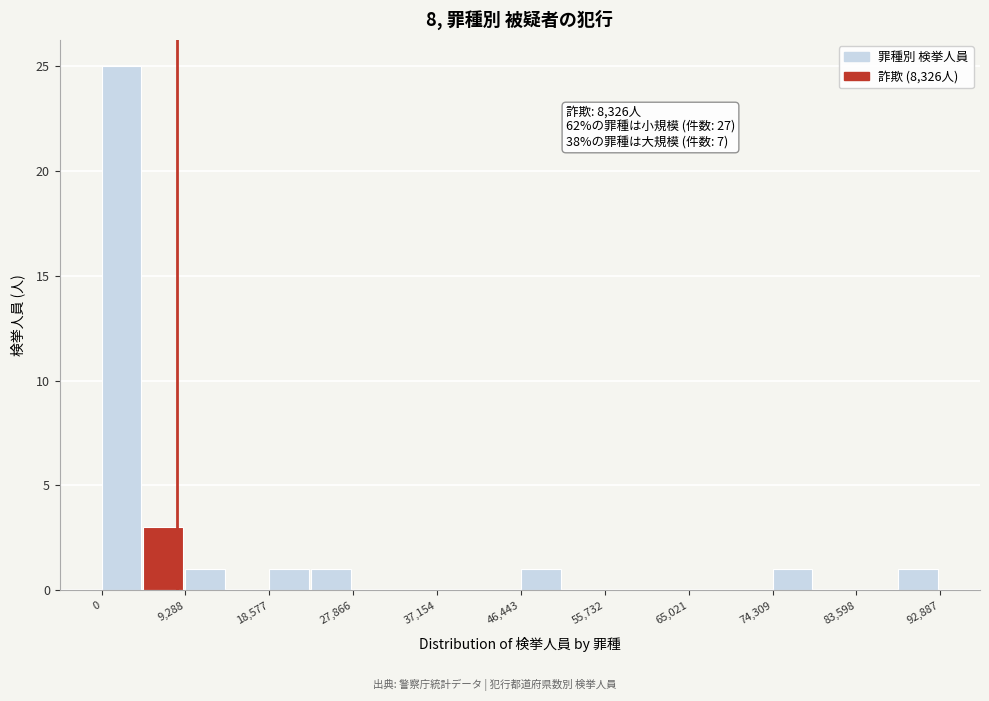

Which range on the x-axis has the tallest bar?

0 to 5000